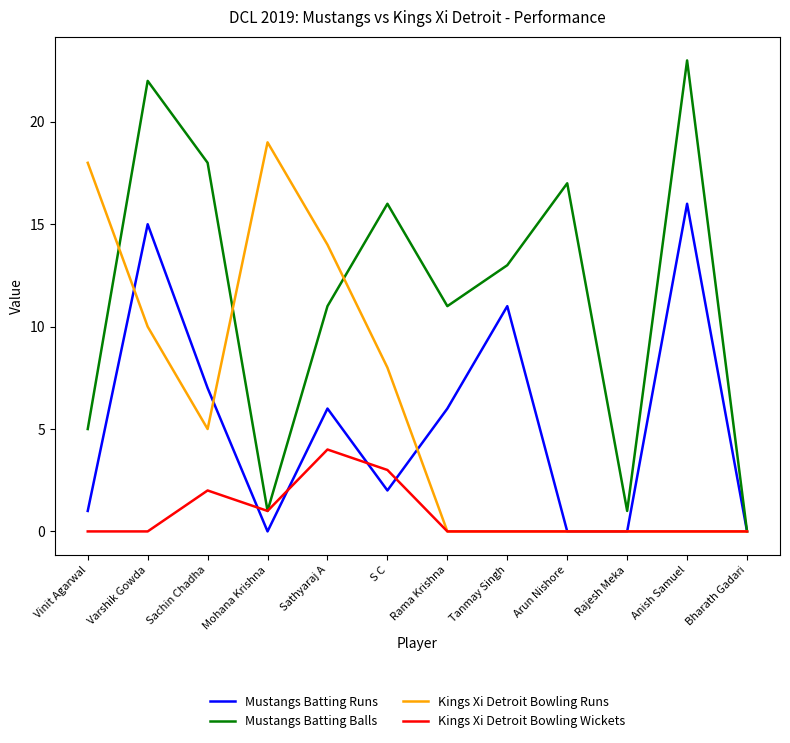

What is the difference between the maximum and minimum values in the Mustangs Batting Runs series?

16